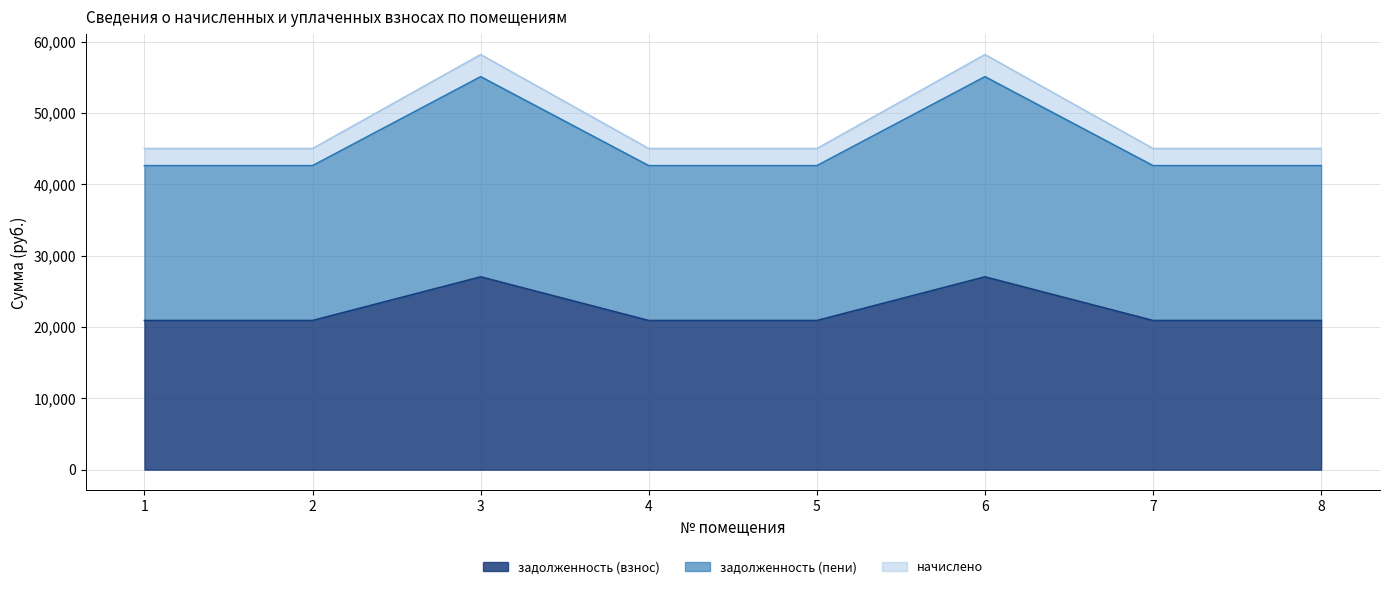

What is the value of the задолженность (пени) point at the 4th from the left?

20905.1